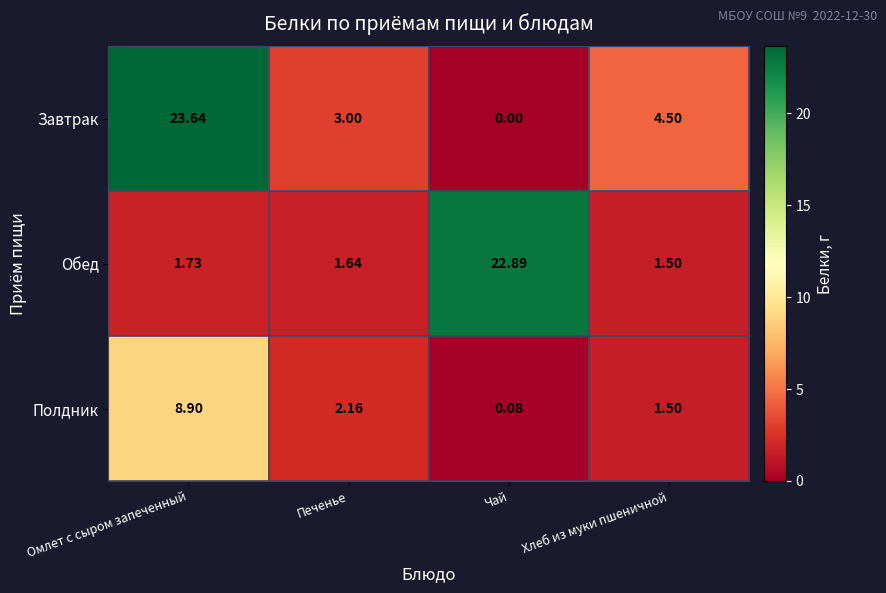

What is the difference between the highest and lowest values at Чай?

22.9